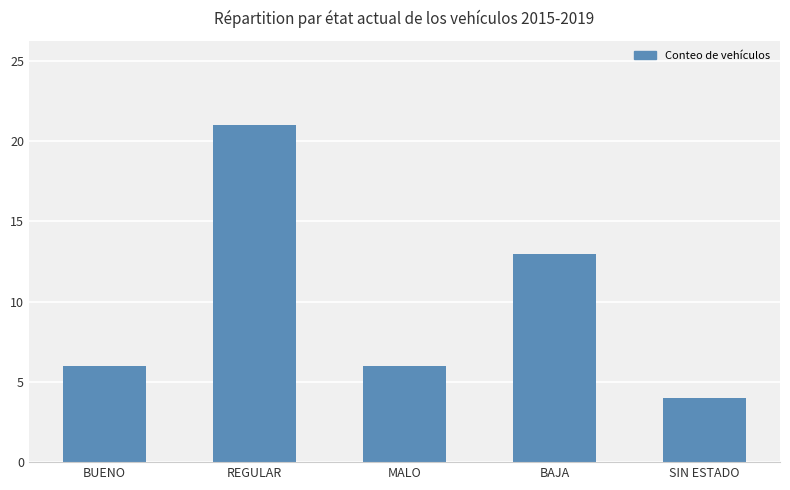

Are the bars horizontal?

No